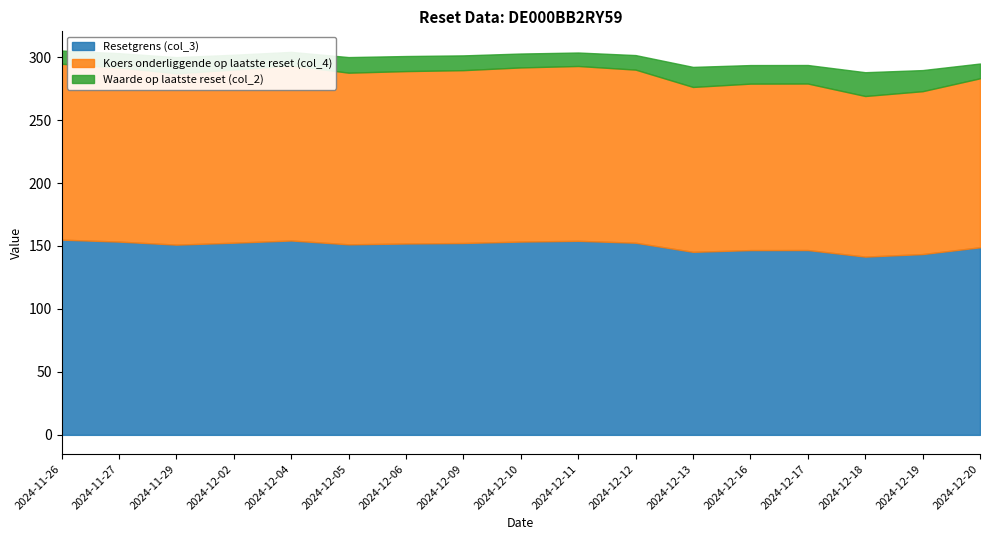

At which category does Waarde op laatste reset (col_2) reach its first local peak?

2024-11-29